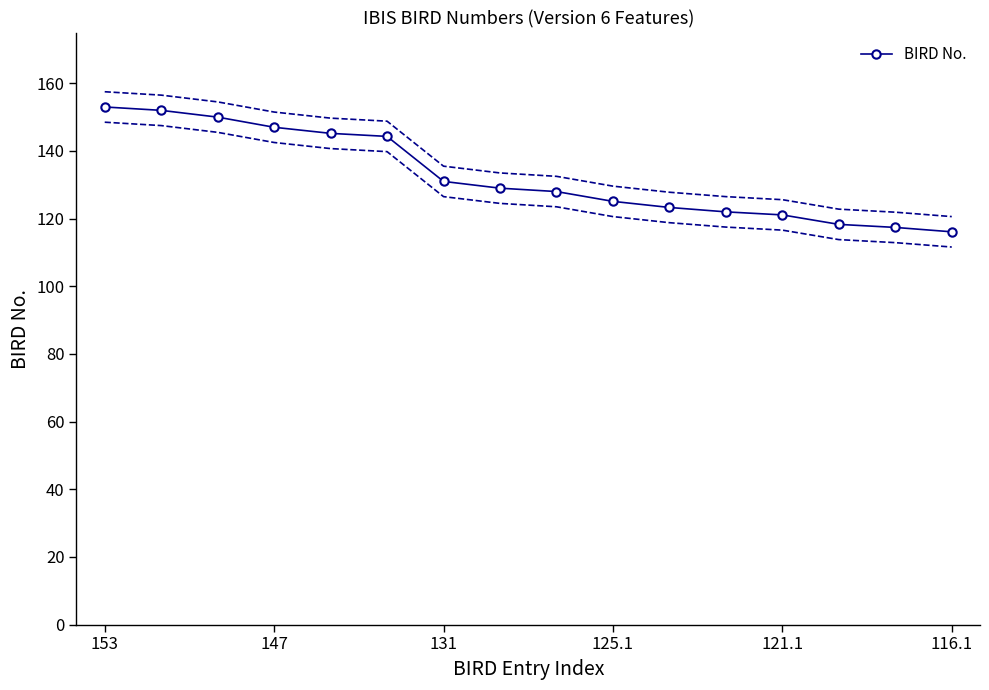

Is it true that BIRD No. equals 121.1 at 121.1?

True